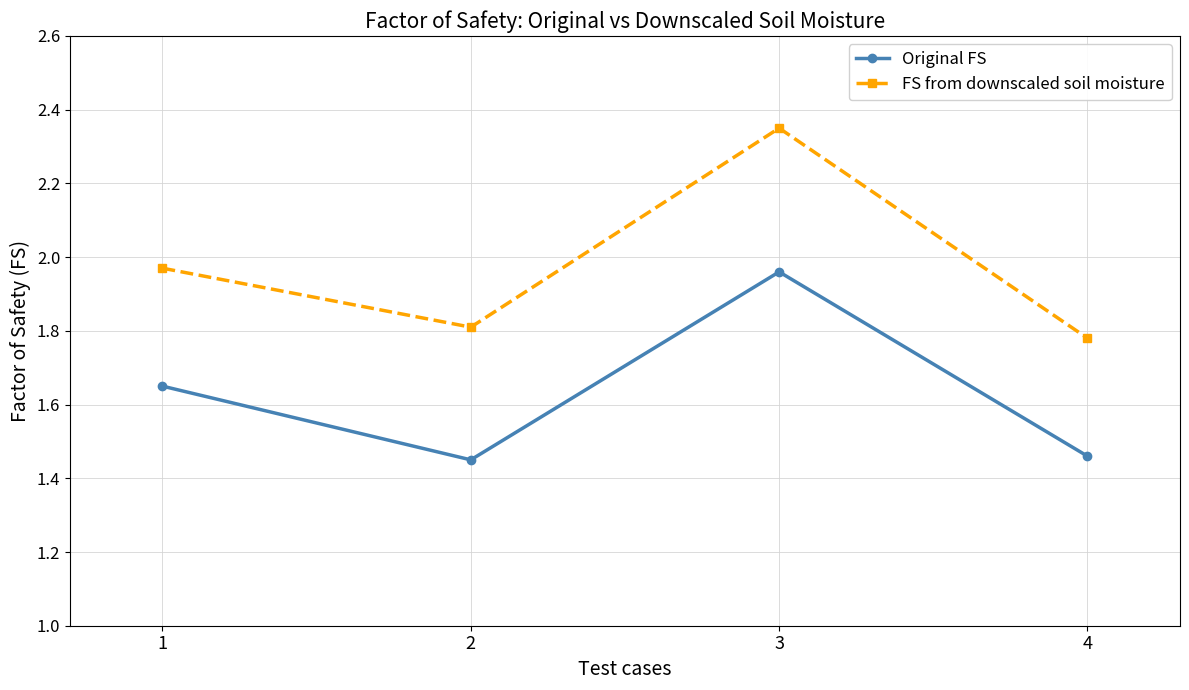

The FS from downscaled soil moisture series shows 2.5 at 4. True or false?

False